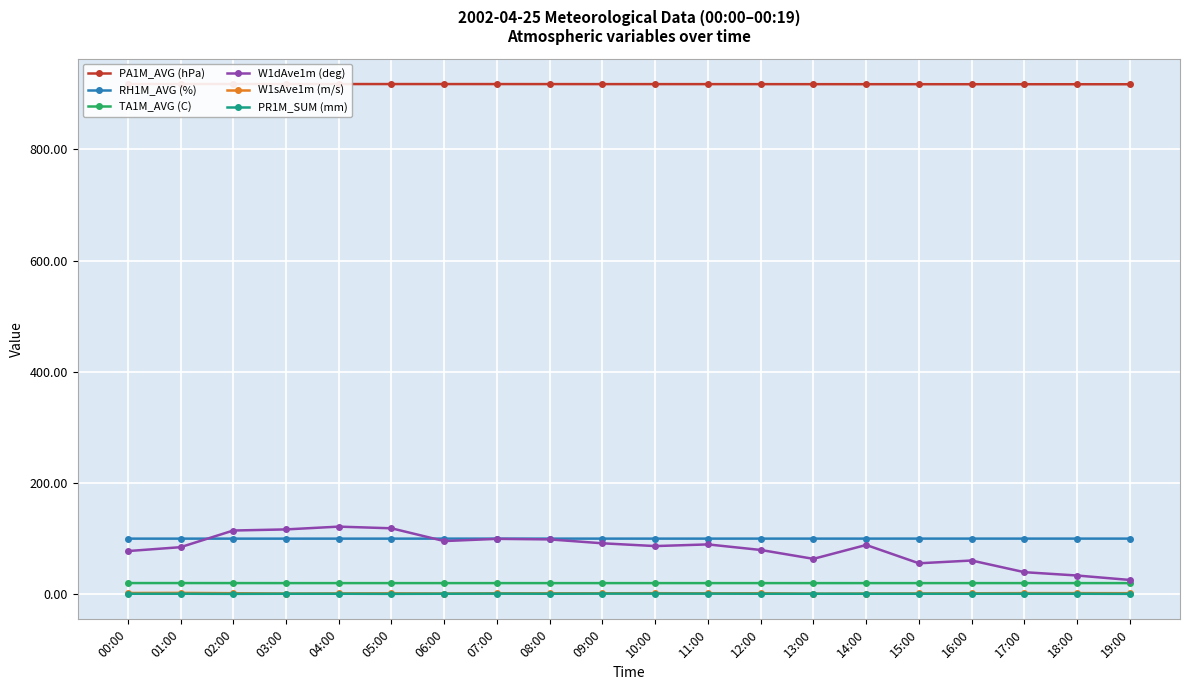

At which category does TA1M_AVG (C) reach its first local peak?

04:00